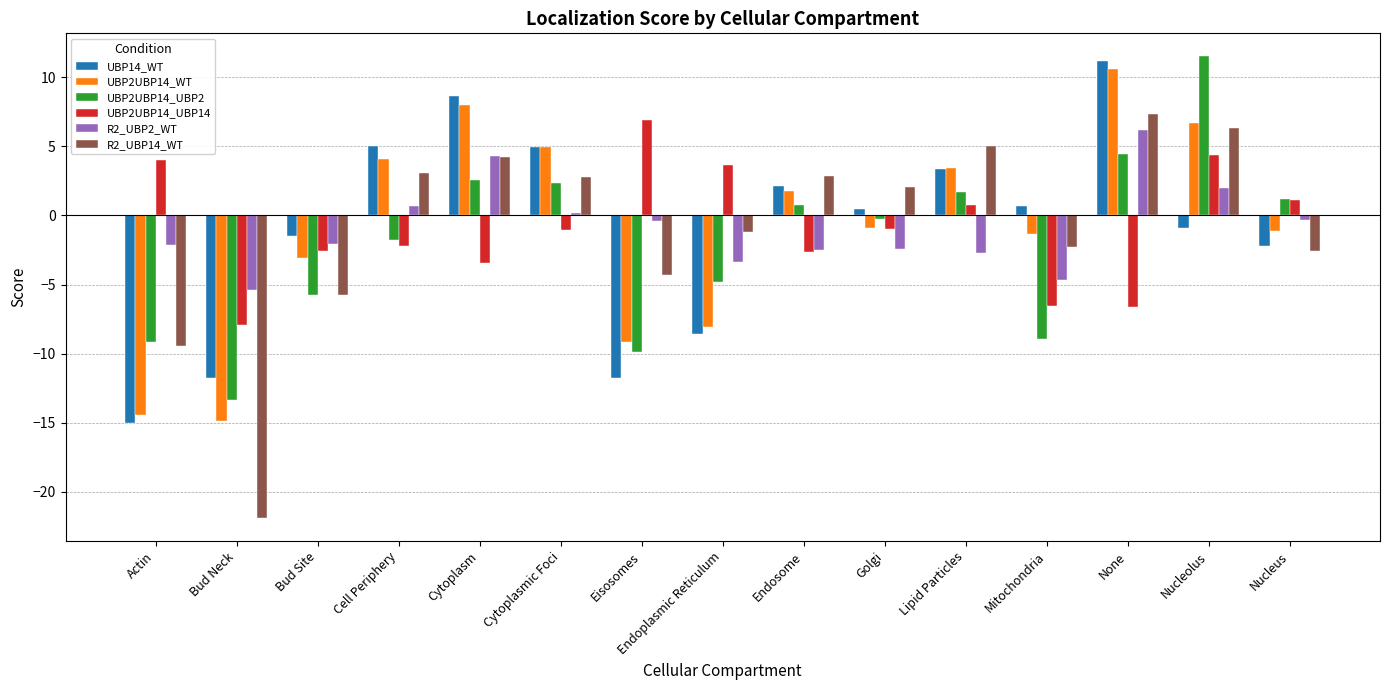

Read the UBP2UBP14_UBP2 value at Cytoplasmic Foci.

2.4